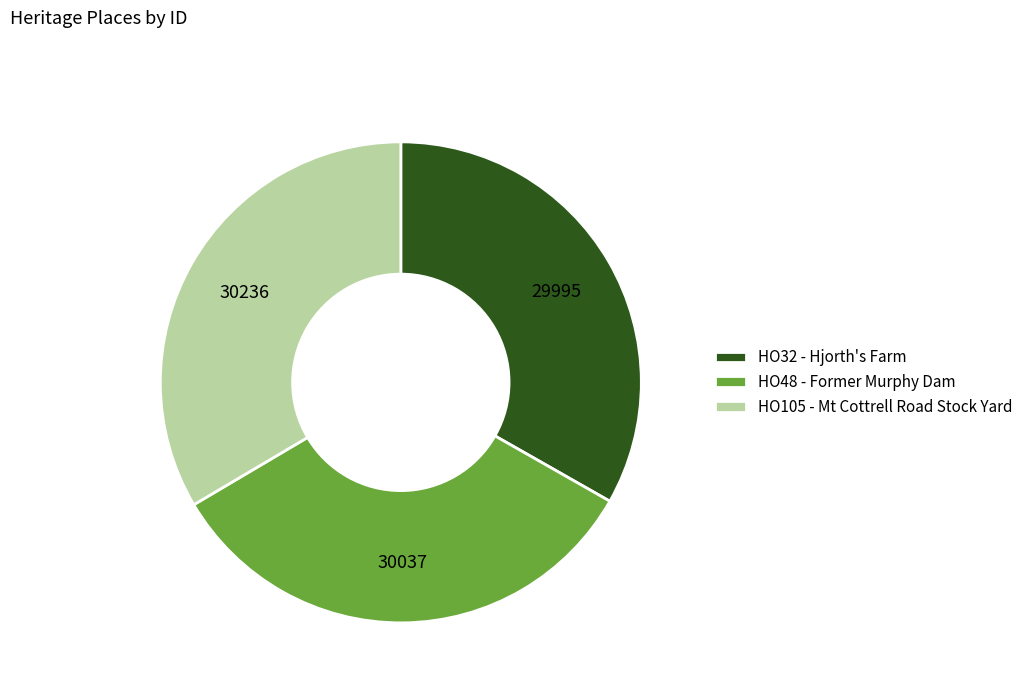

Count the number of slices in the pie.

3